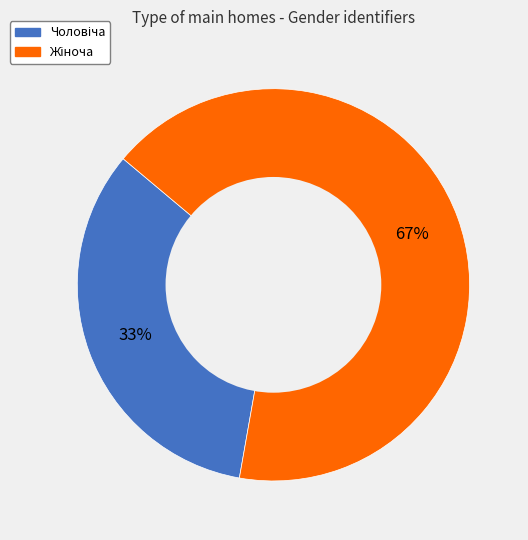

How many slices are in this pie chart?

2